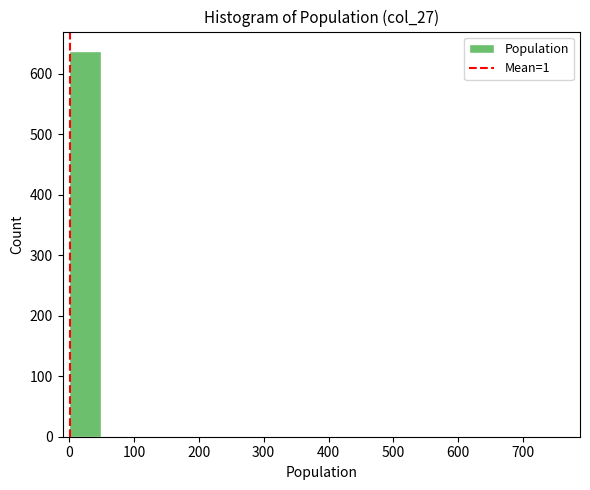

Over which range of the x-axis is the bar tallest?

0 to 50